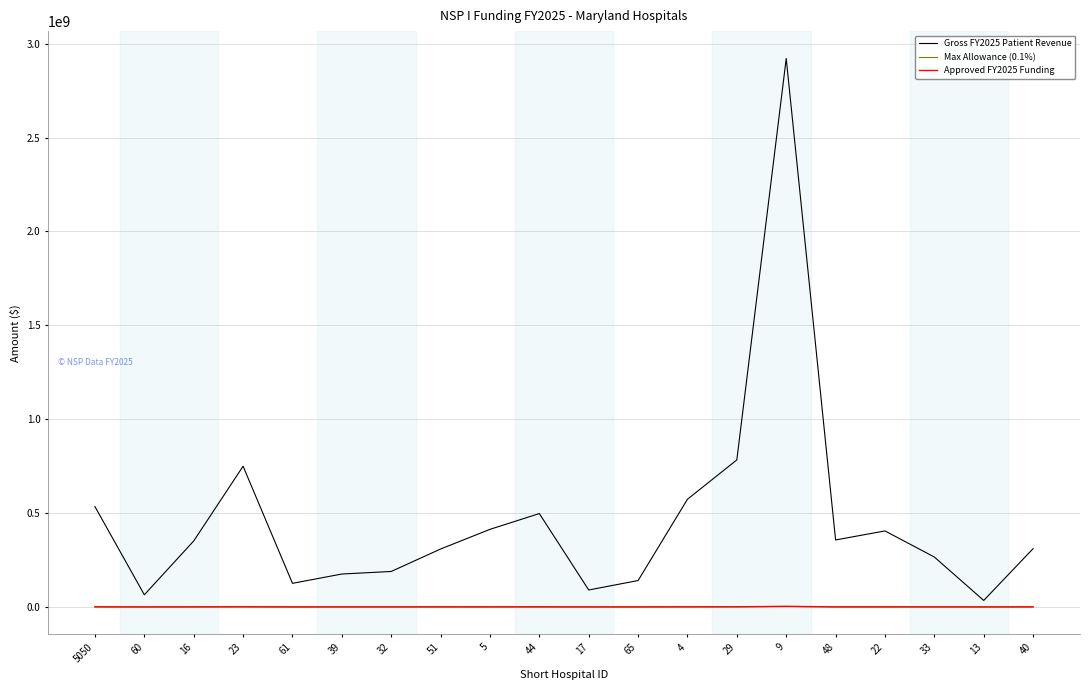

Does the chart have visible grid lines?

Yes